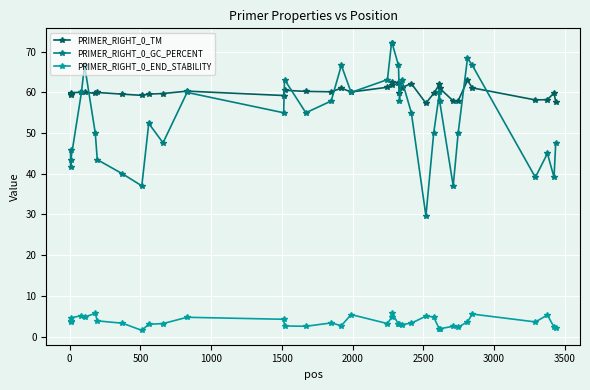

What is the lowest value of the PRIMER_RIGHT_0_GC_PERCENT series?

29.6